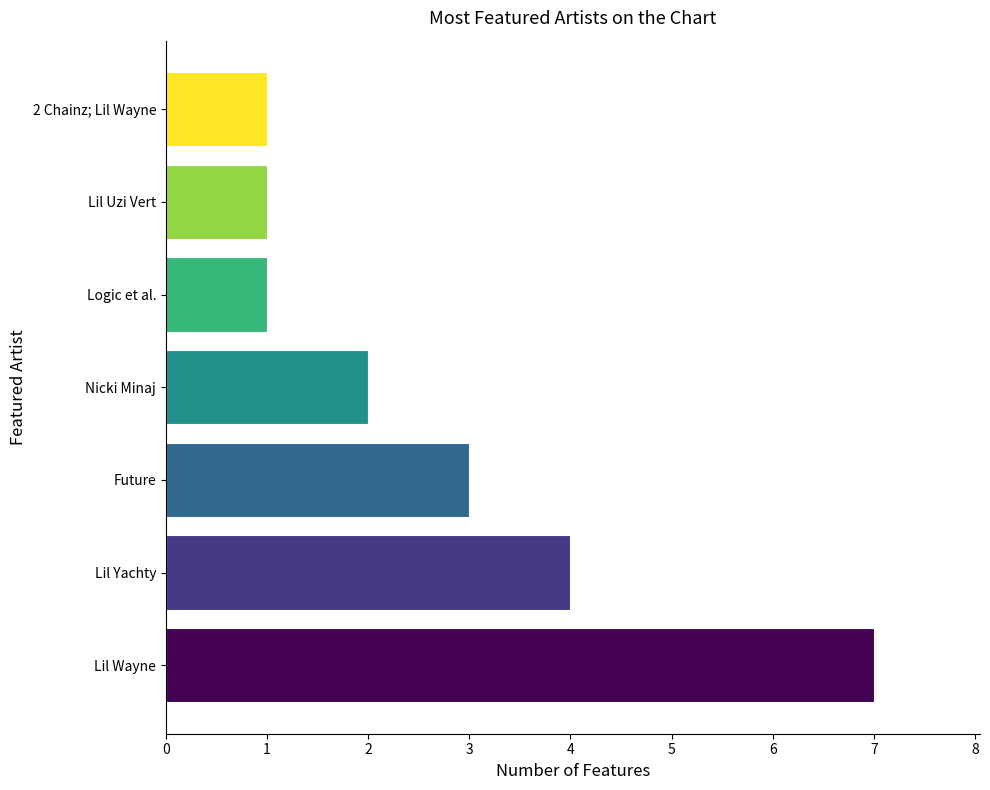

Is it true that the value at Lil Wayne is 4?

False